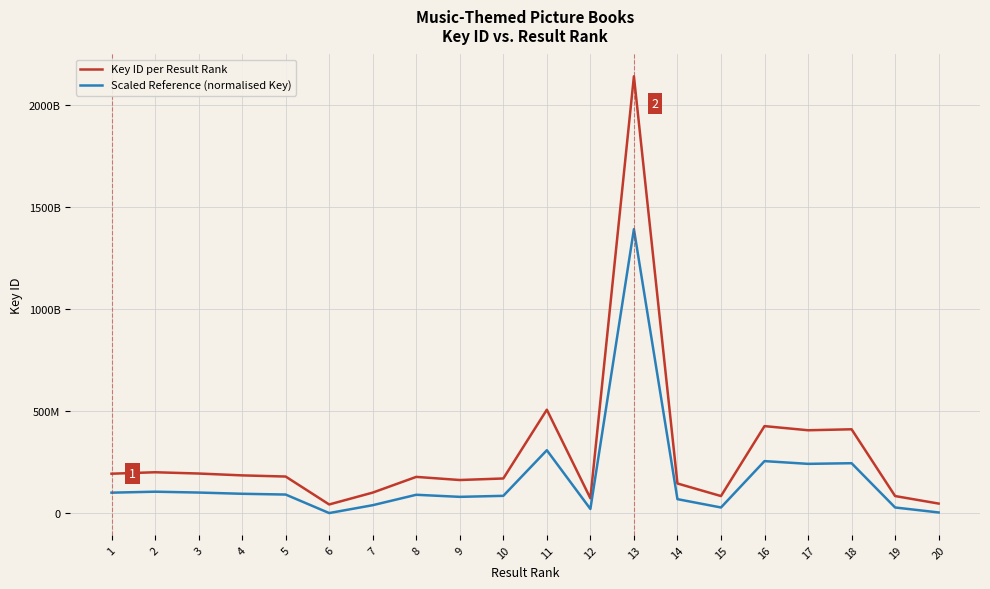

At how many categories does at least one series exceed 511613495?

1